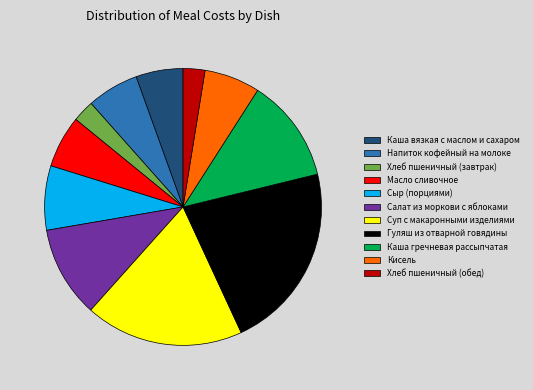

Between Каша вязкая с маслом и сахаром and Сыр (порциями), which is larger?

Сыр (порциями)